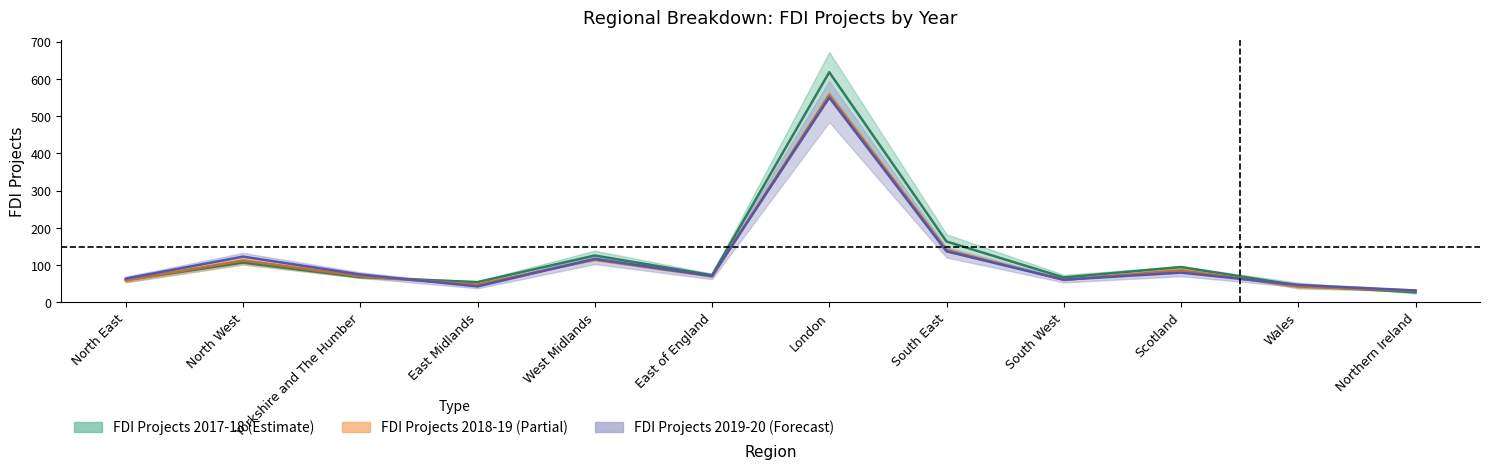

True or false: FDI Projects 2019-20 has more than 0 points higher than both neighbors.

True